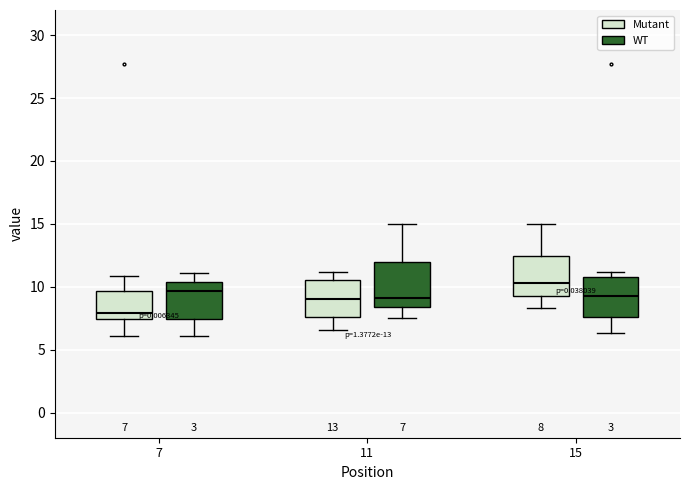

Which box's median line is the lowest?

7 (Mutant)